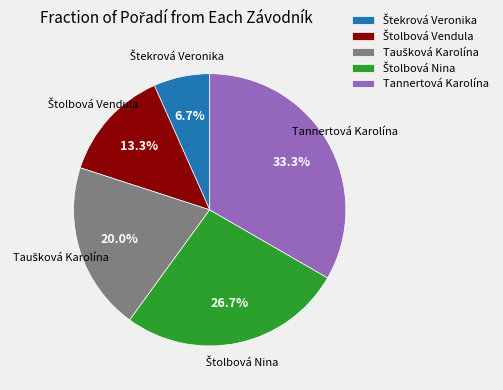

To the nearest percent, what percentage of the pie is Tannertová Karolína?

33%